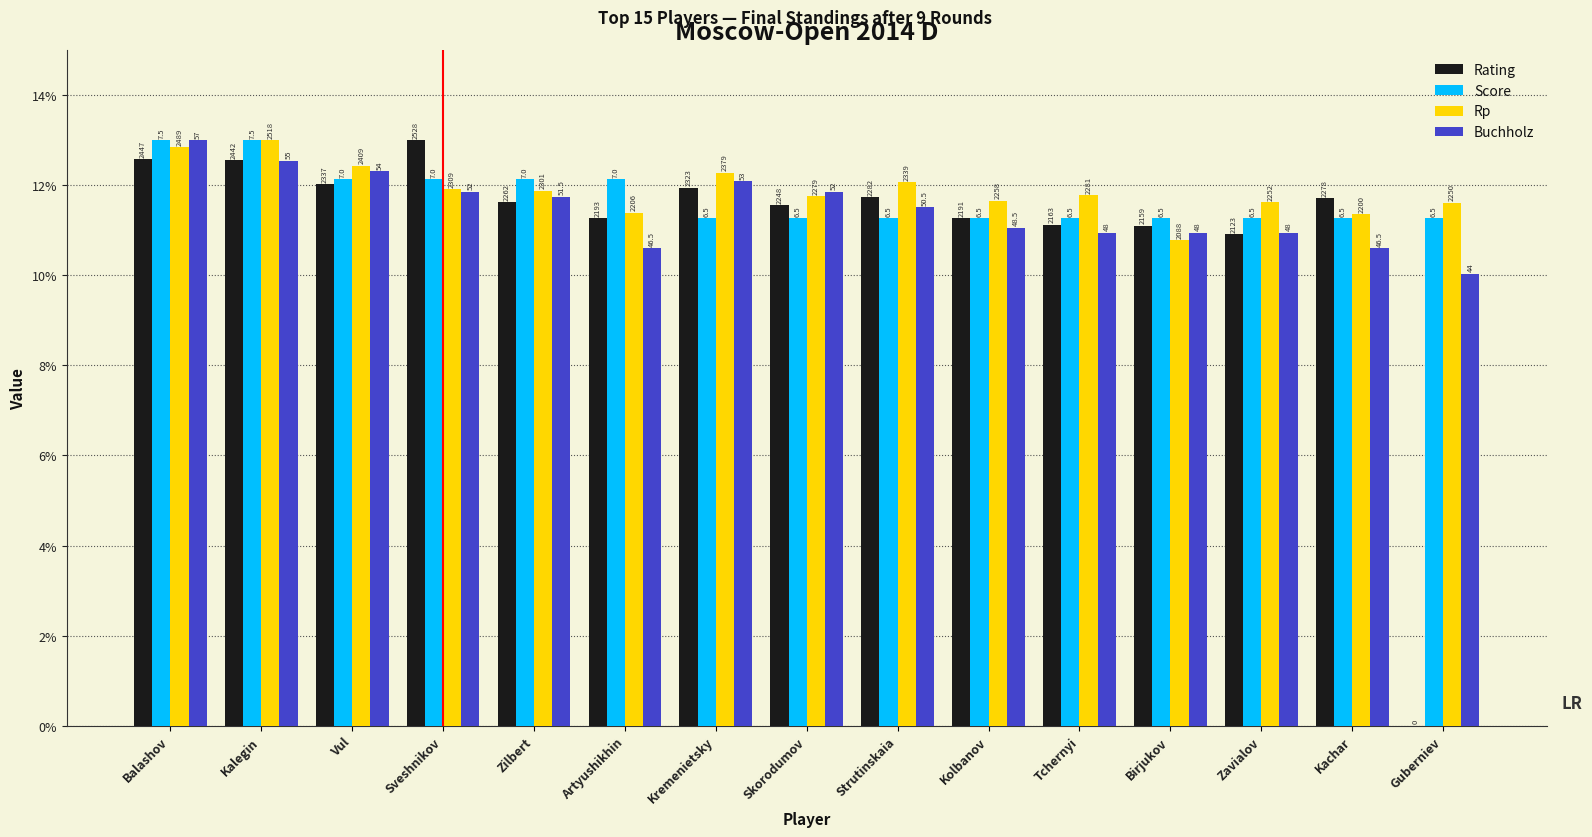

Are the bars grouped side by side (vs. stacked)?

Yes